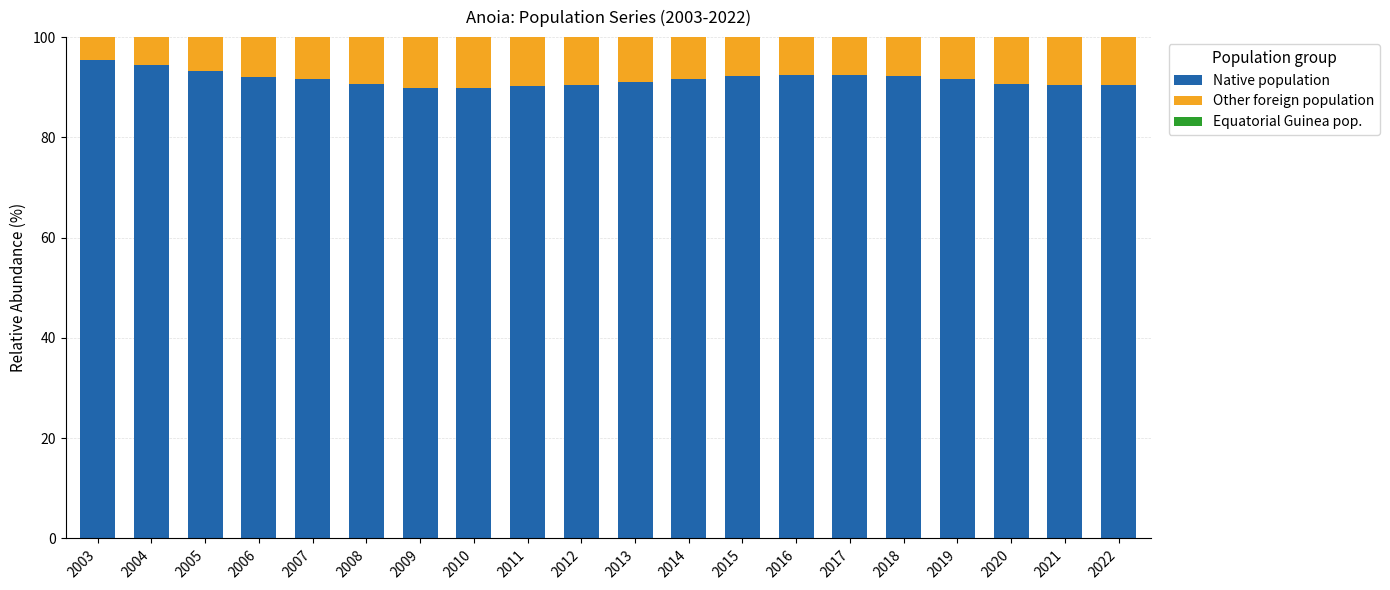

What is the maximum value for Native population?

95.4